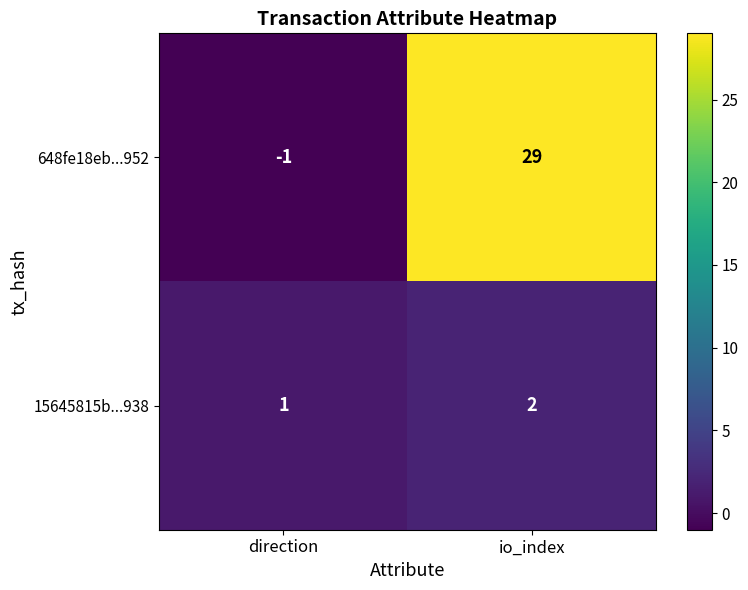

How many distinct data groups are displayed?

2